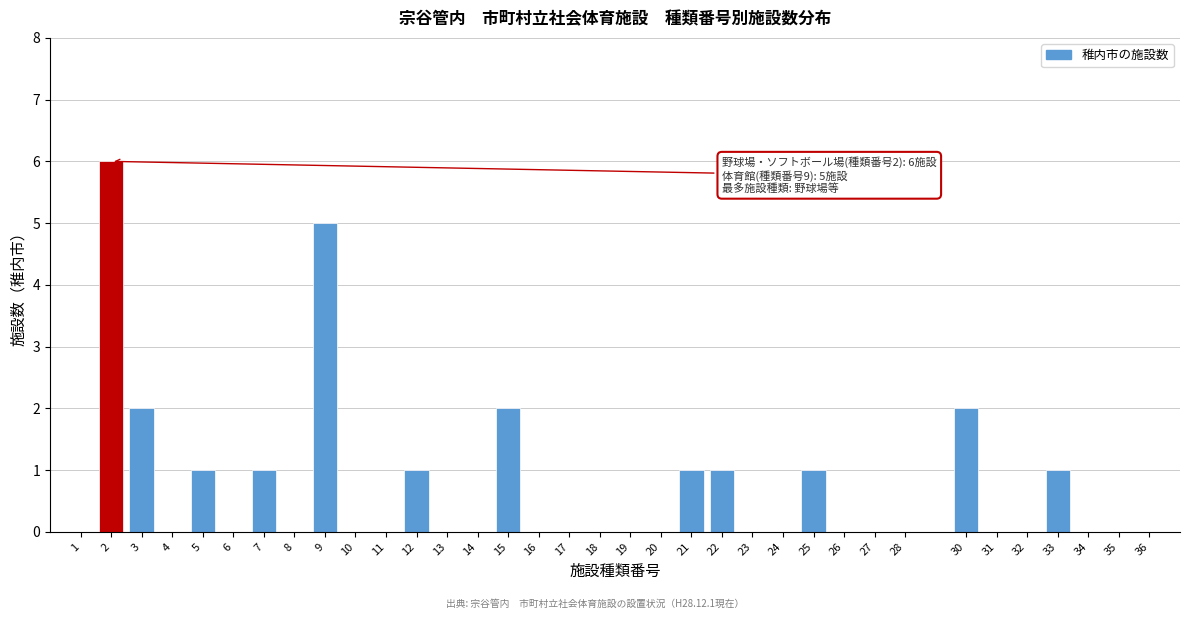

Is it true that the value at 21 is 0?

False